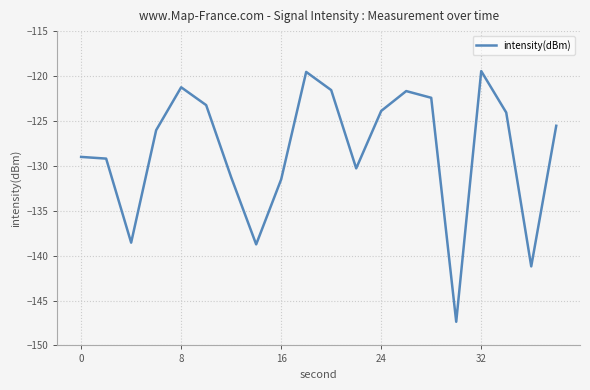

What is the difference between the maximum and minimum values?

27.9